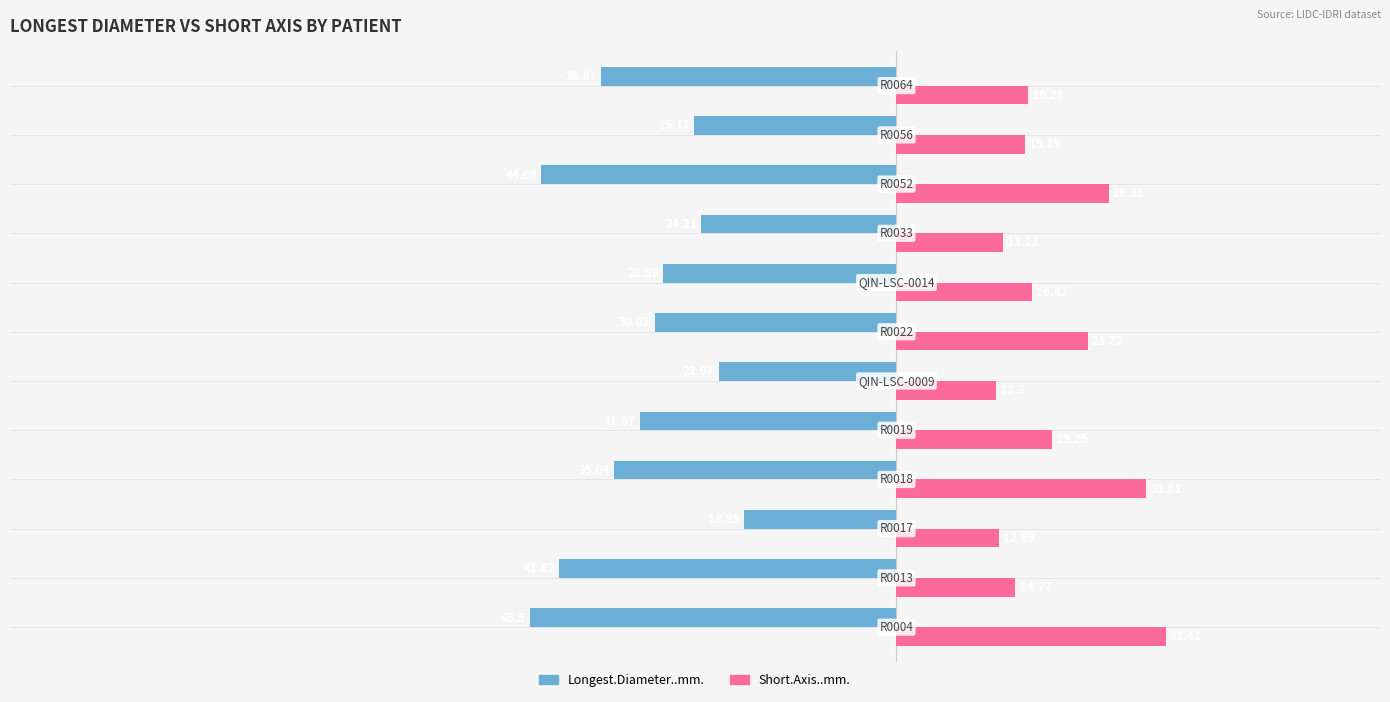

What is the sum of all Longest.Diameter..mm. values?

-384.3